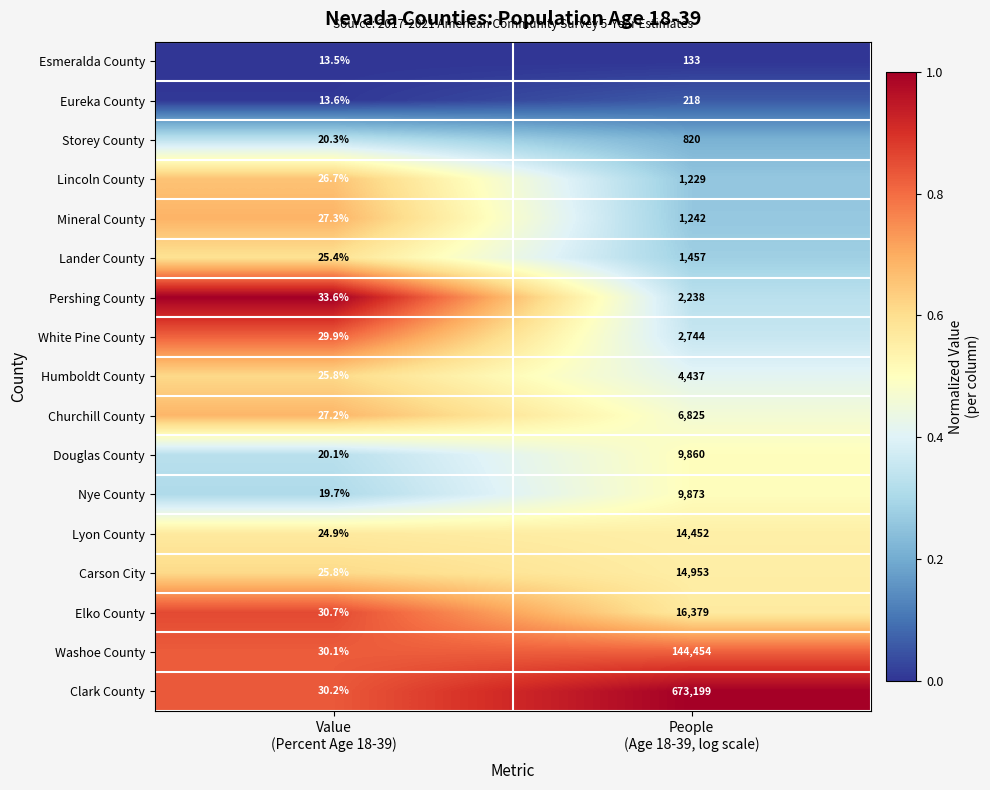

Which label corresponds to the largest value in the chart?

People
(Age 18-39, log scale)